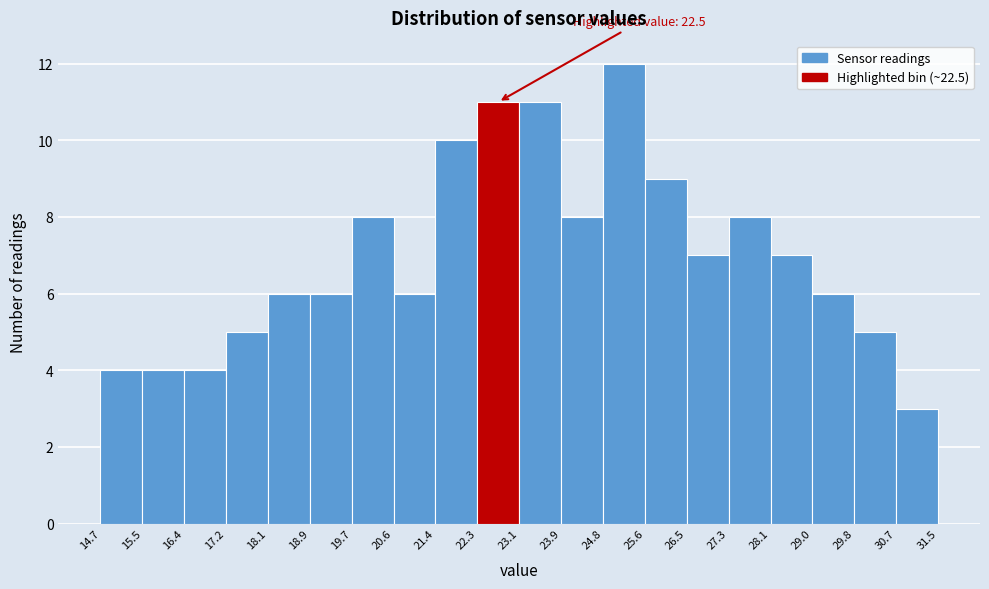

Which range on the x-axis has the tallest bar?

24.8 to 25.6